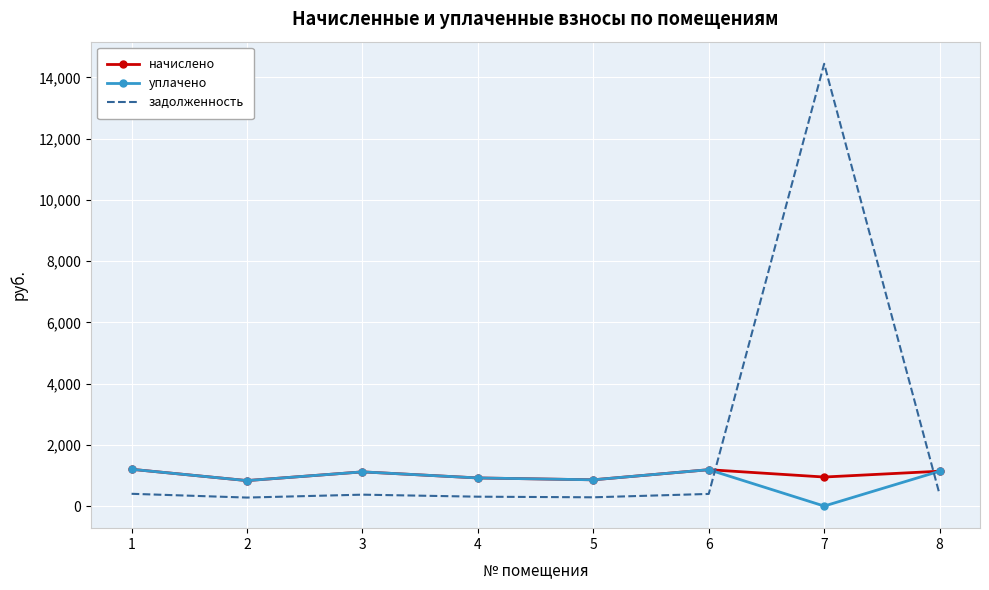

How many categories are shown in the chart?

8